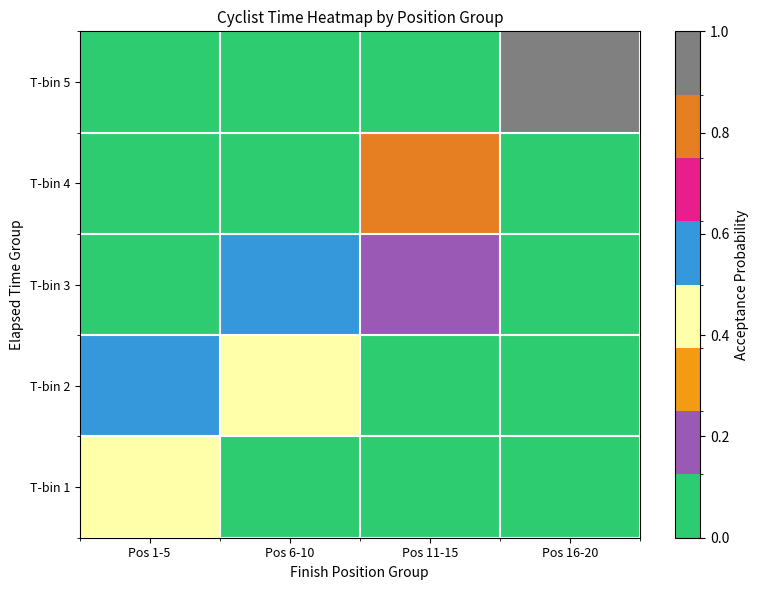

Between Pos 6-10 and Pos 11-15, which series saw the biggest shift?

T-bin 4